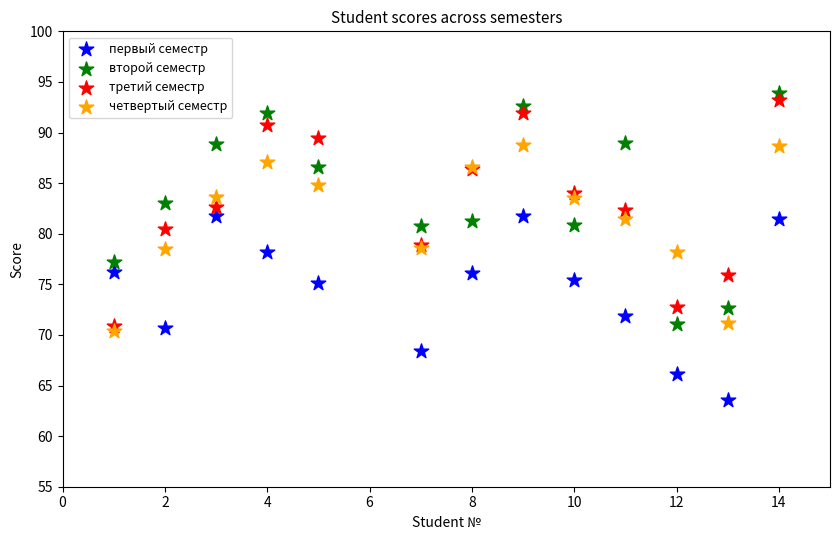

Which series contains the lowest Y value?

первый семестр